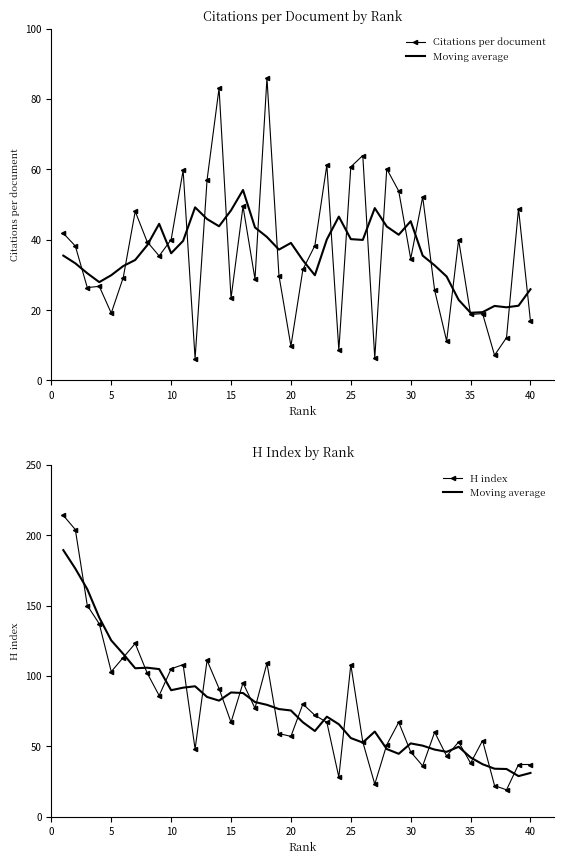

How many data points does each series have?

40